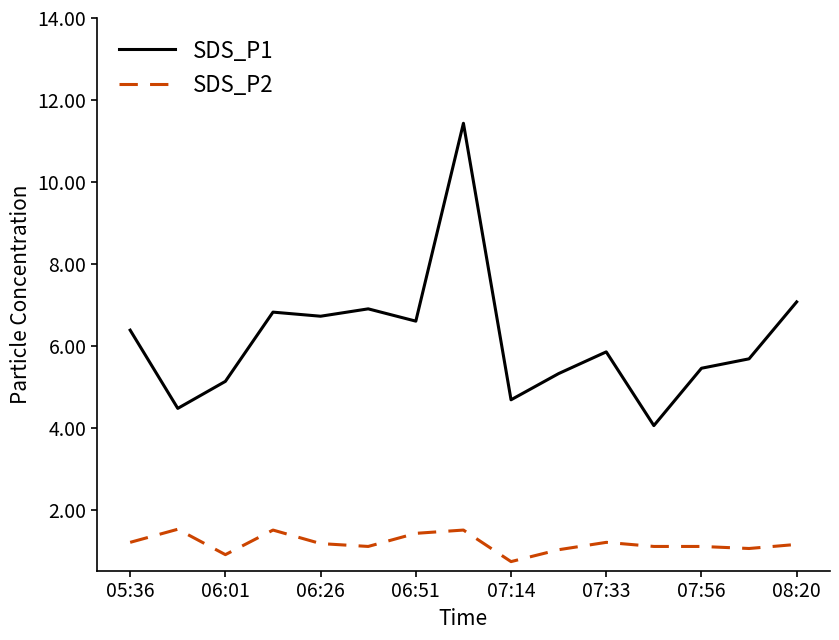

True or false: SDS_P2 and SDS_P1 intersect in this chart.

False